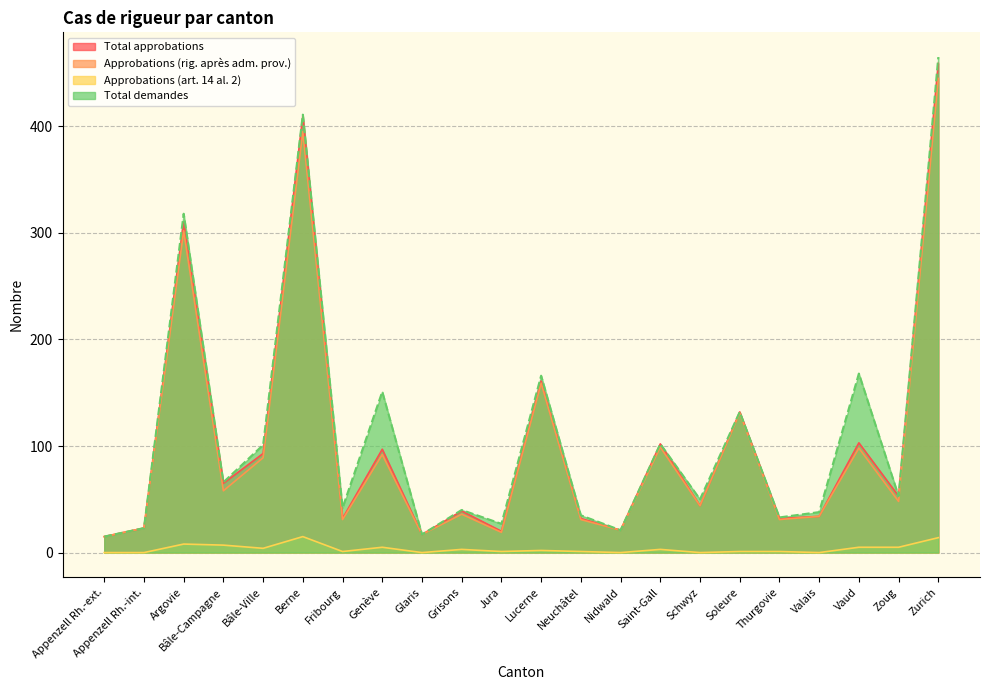

Which series has the largest total across all categories?

Total demandes